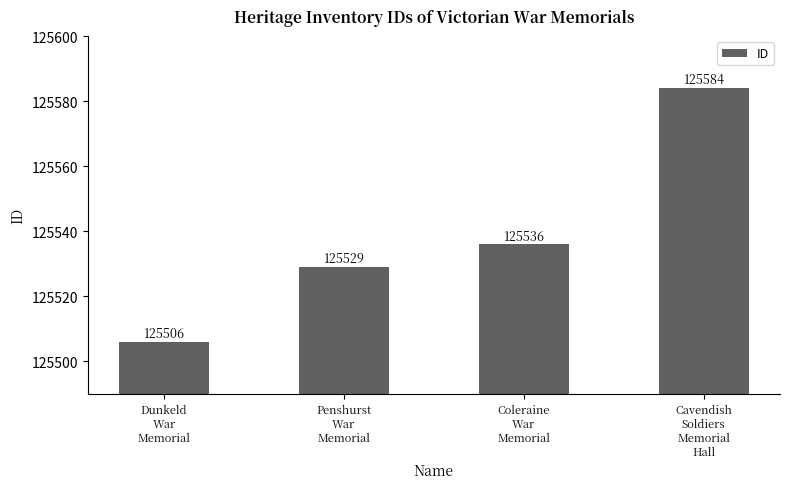

How many data points are less than 125536?

2